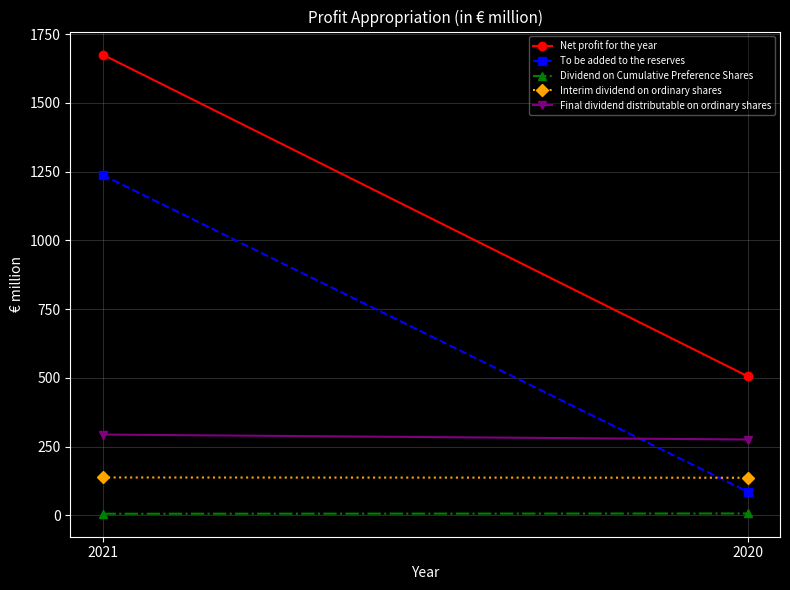

What is the spread (max minus min) of values at 2021?

1670